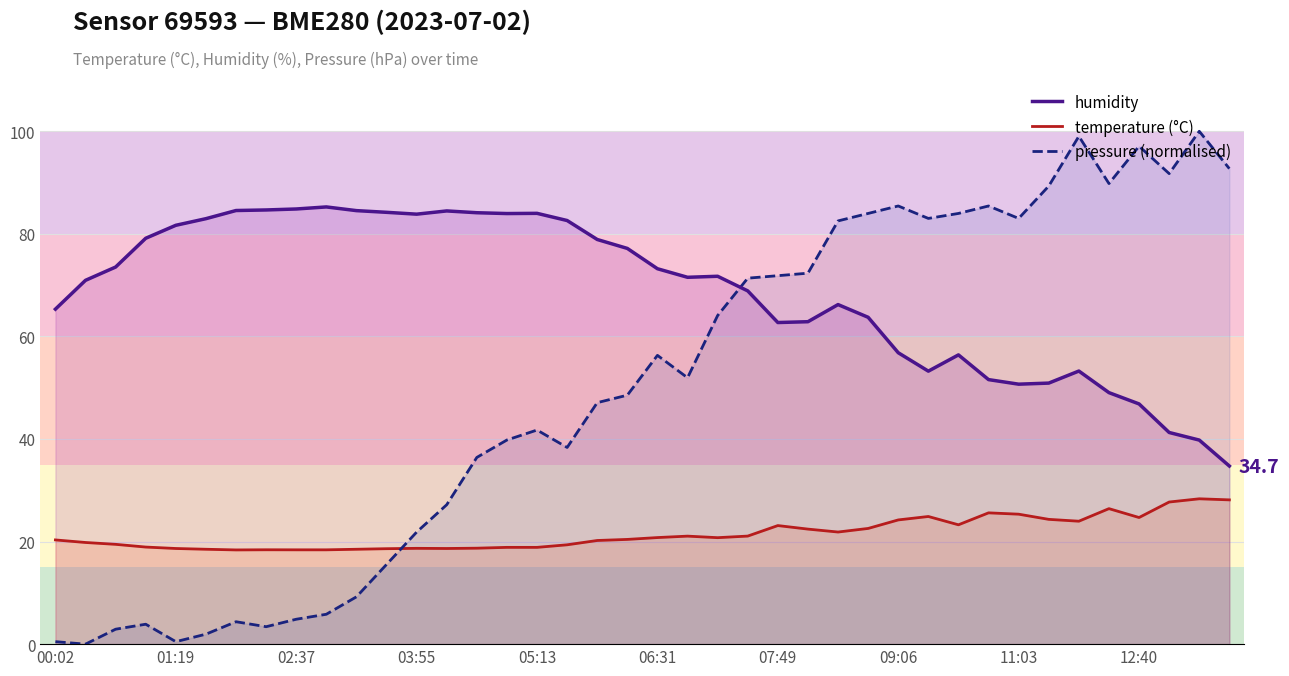

True or false: pressure (normalised) has a value of 97.1 at 12:40.

True